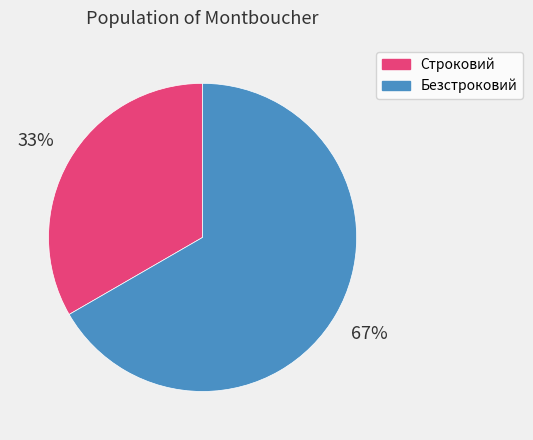

How many slices are in this pie chart?

2